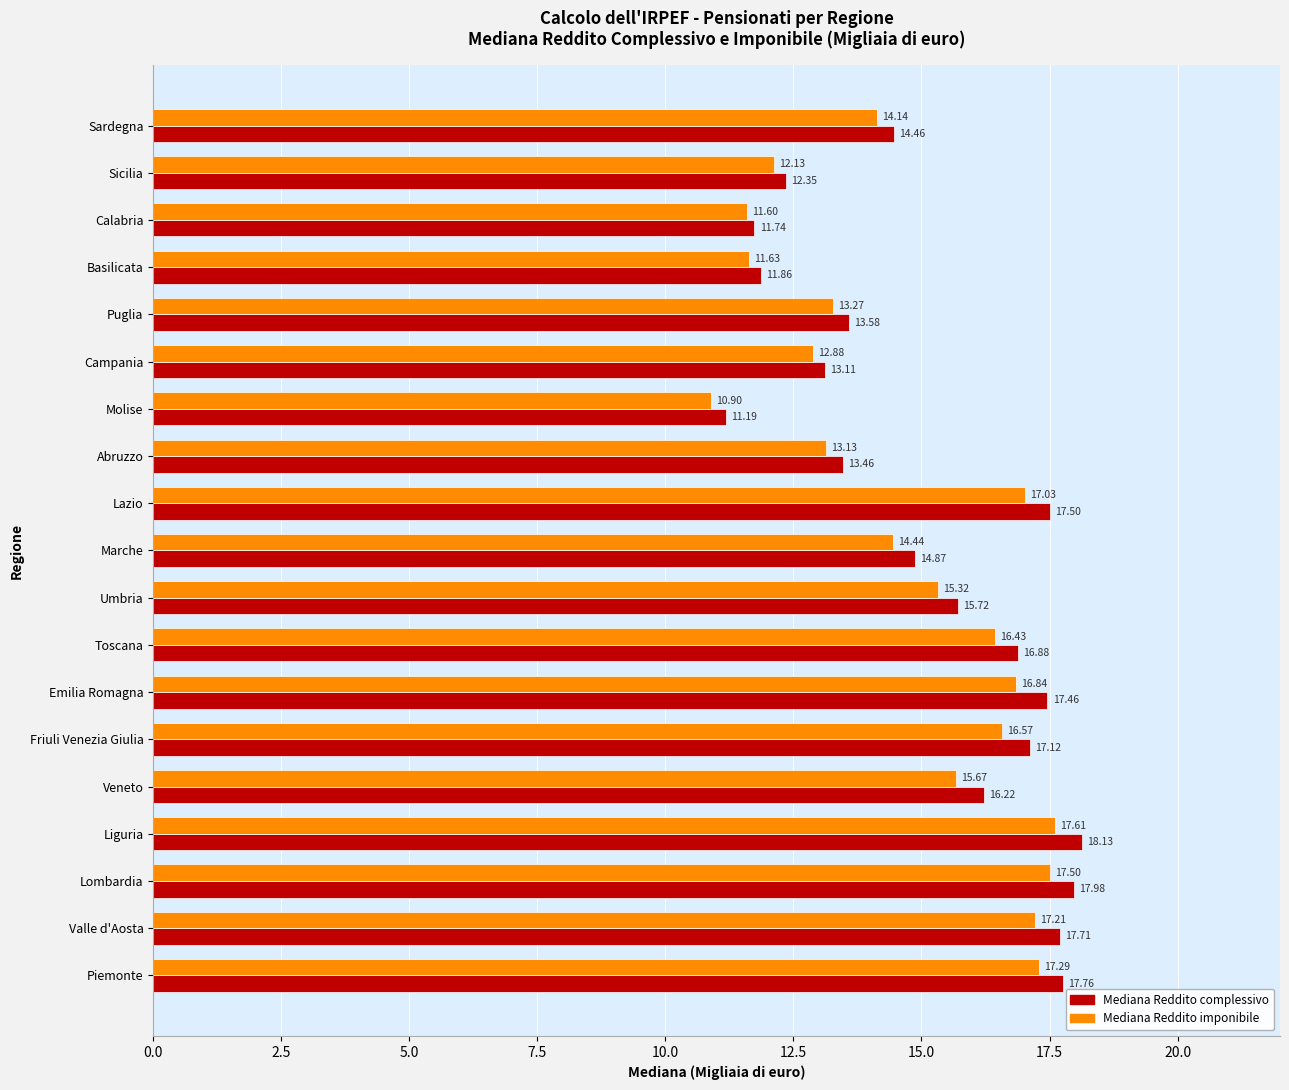

At which category does the chart reach its peak across all series?

Liguria